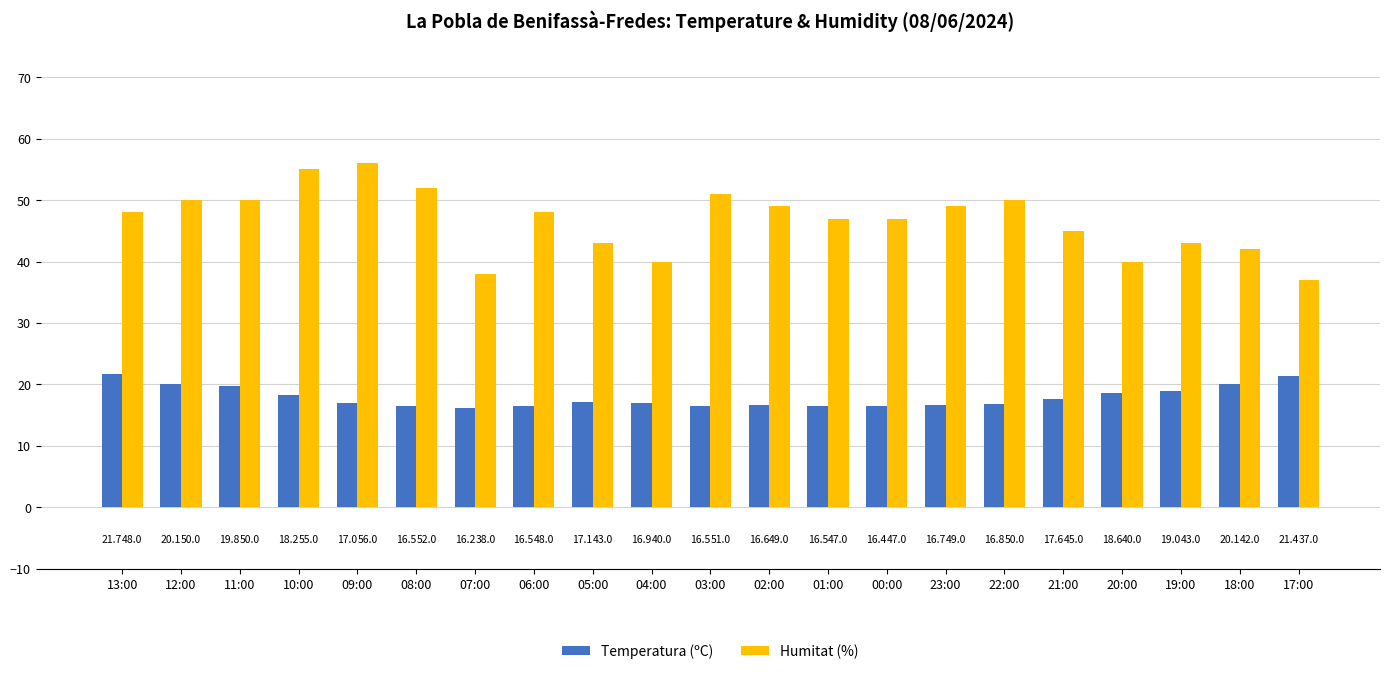

True or false: Temperatura (ºC) has a value of 11.2 at 09:00.

False